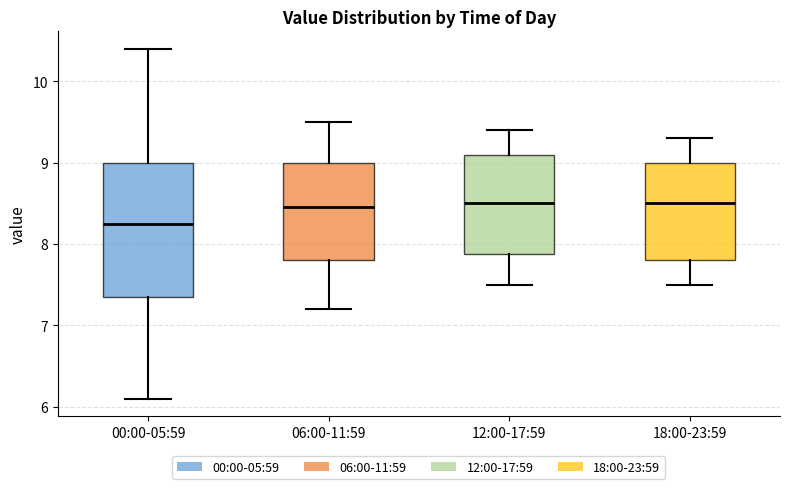

Which box has the lowest median line?

00:00-05:59